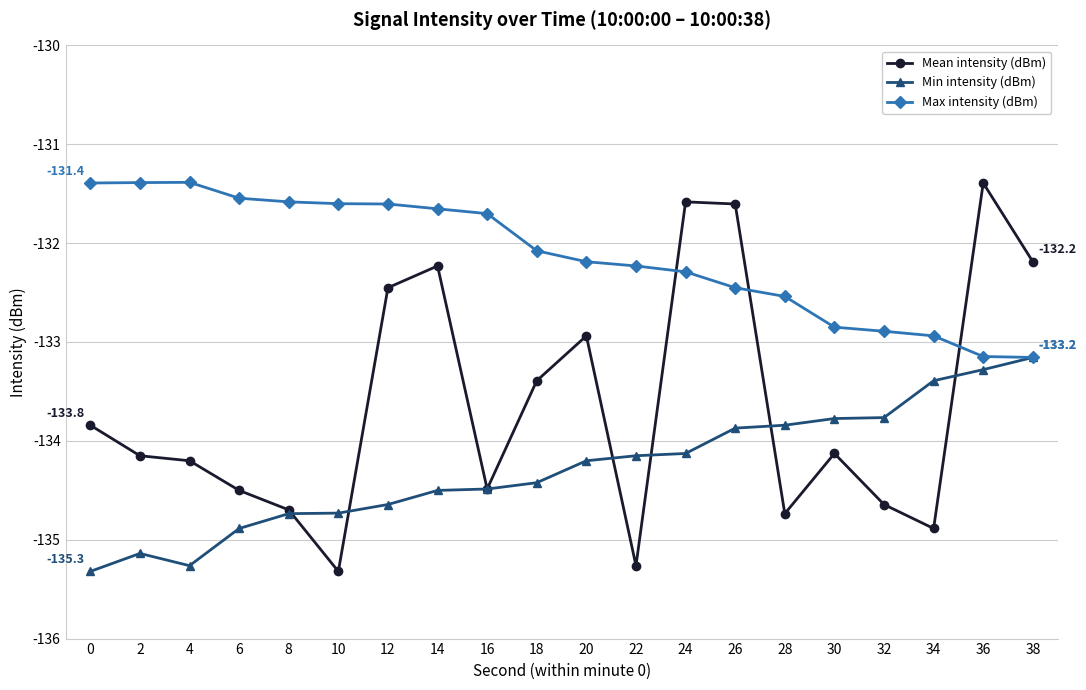

After their last crossing, which series has the higher values: Max intensity (dBm) or Mean intensity (dBm)?

Mean intensity (dBm)